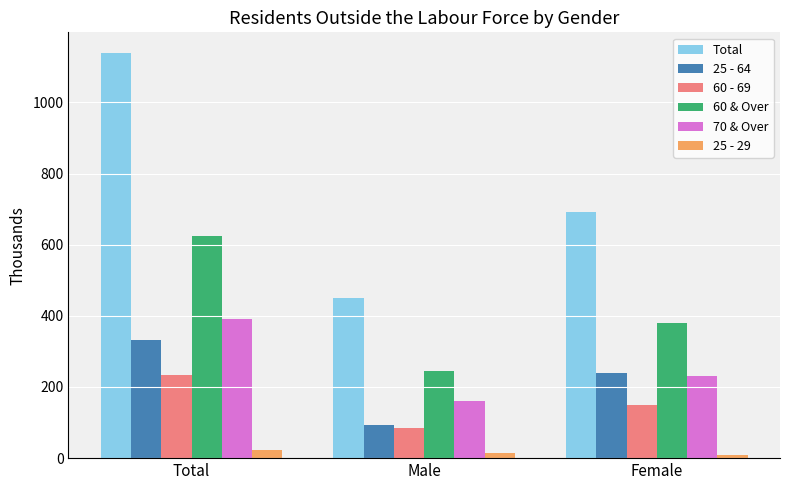

Which series has the widest spread of values?

Total